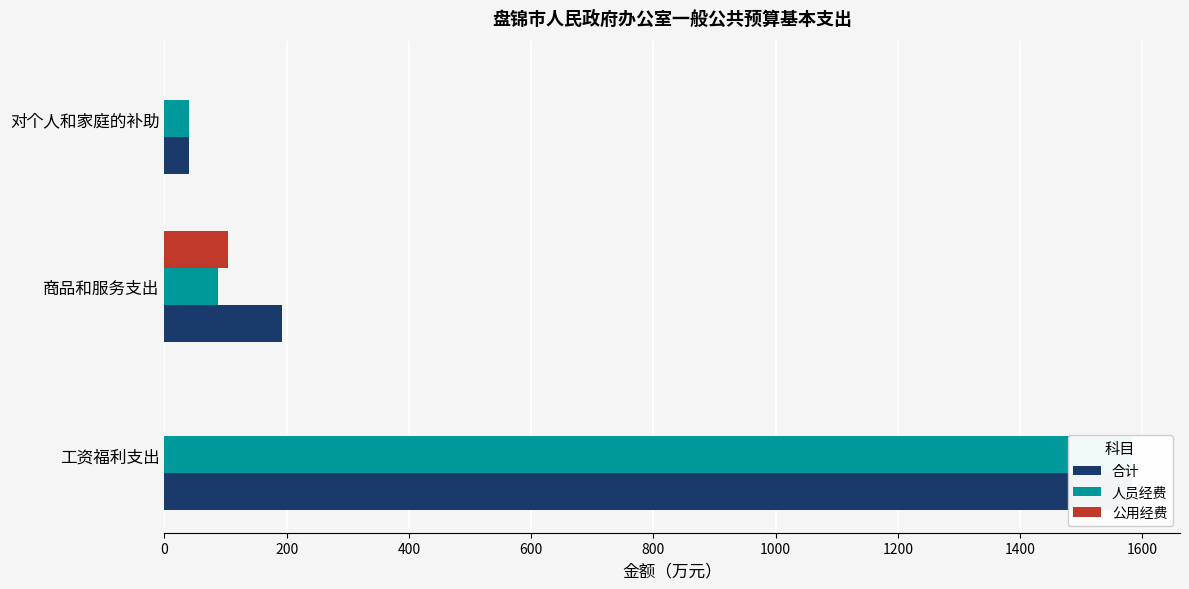

True or false: 公用经费 has a value of -40.4 at 工资福利支出.

False